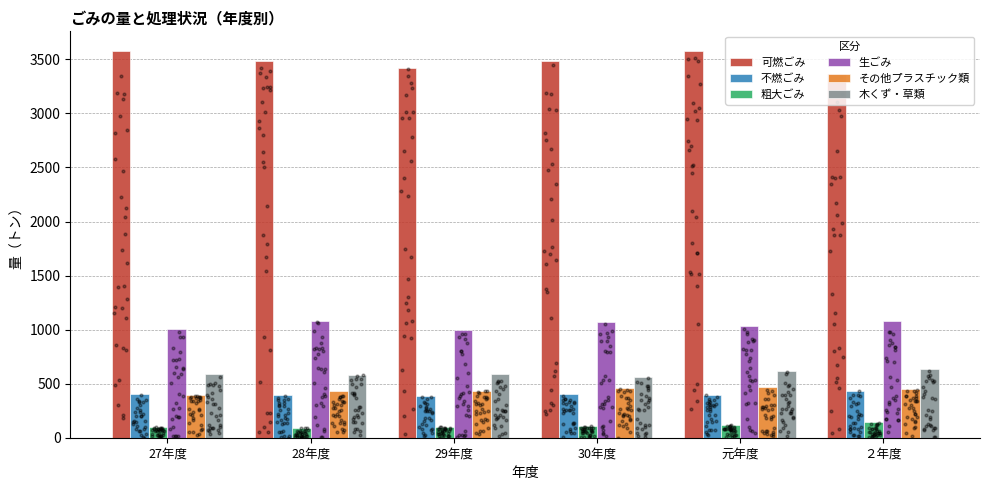

At which category is the sum across all series the highest?

元年度